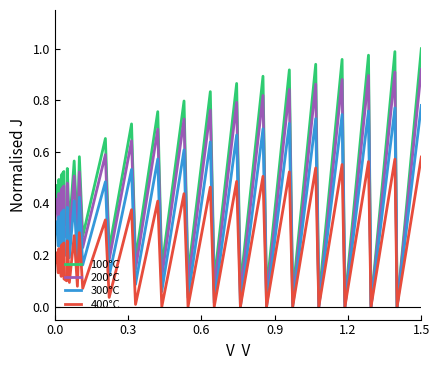

Which series has the largest total across all categories?

100°C